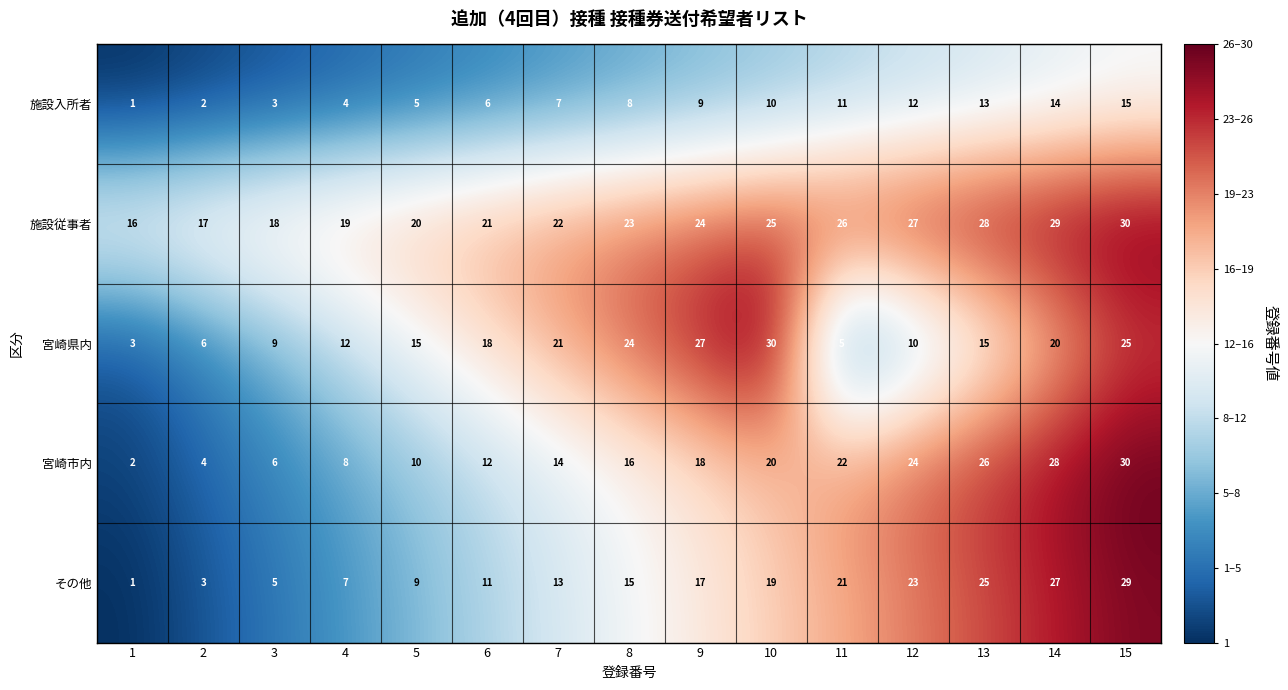

What value does the 施設従事者 series have at 8, to the nearest 5?

25